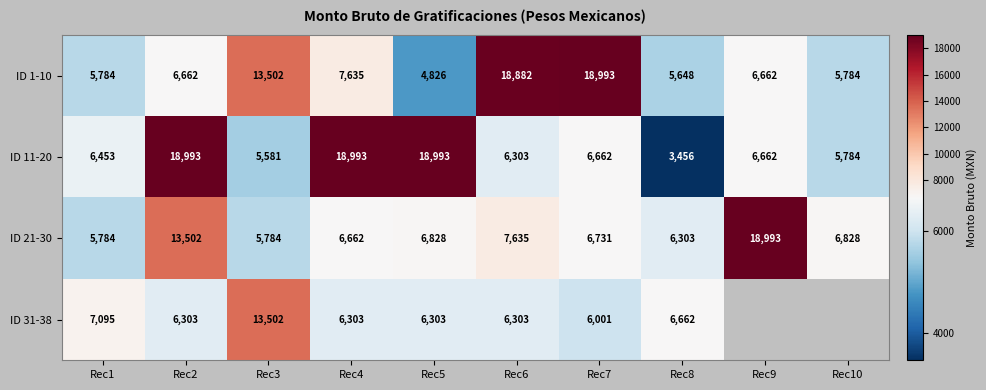

Is the value of ID 11-20 at Rec7 greater than the value of ID 21-30 at Rec8?

Yes